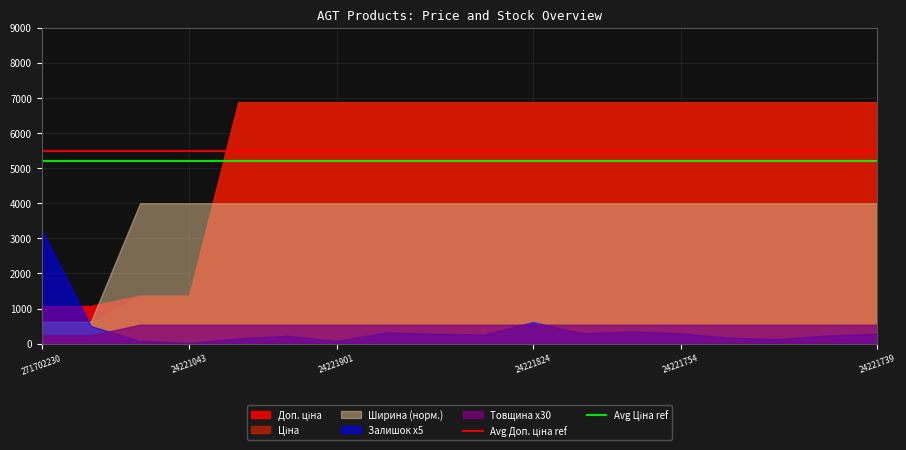

True or false: Ширина (норм.) and Товщина x30 intersect in this chart.

False